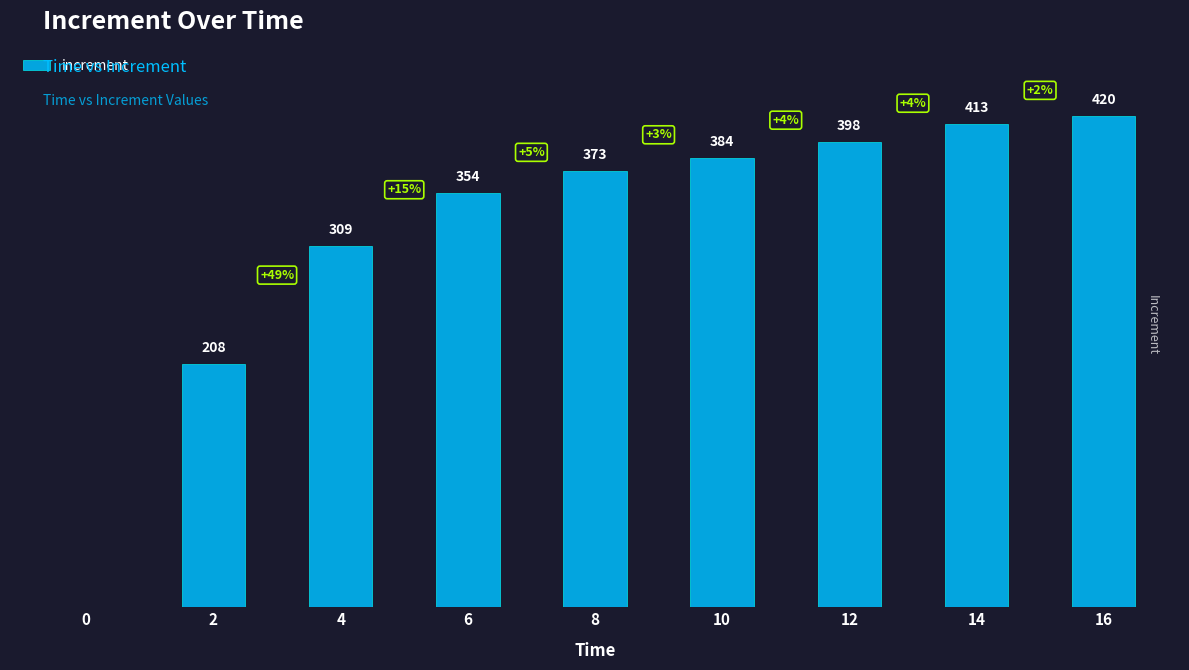

The chart shows a value of 309 at 4. True or false?

True